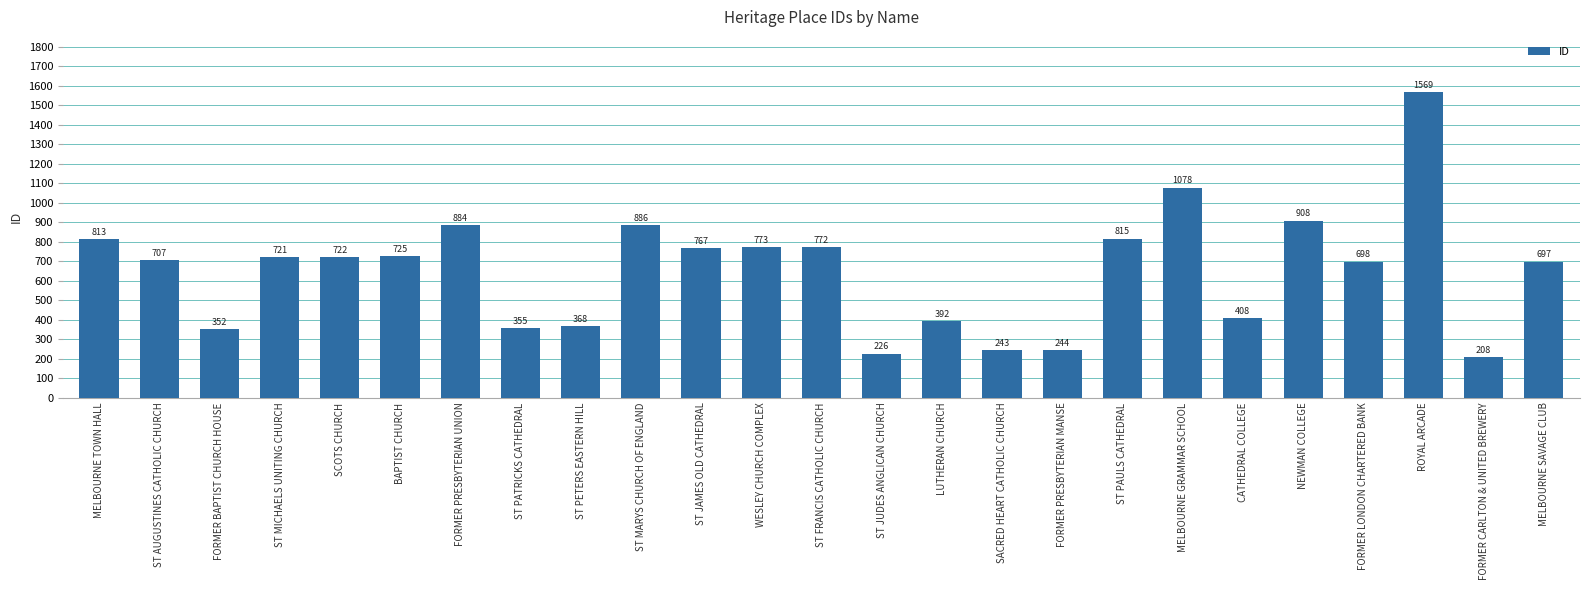

The value at ST PATRICKS CATHEDRAL is 355. True or false?

True